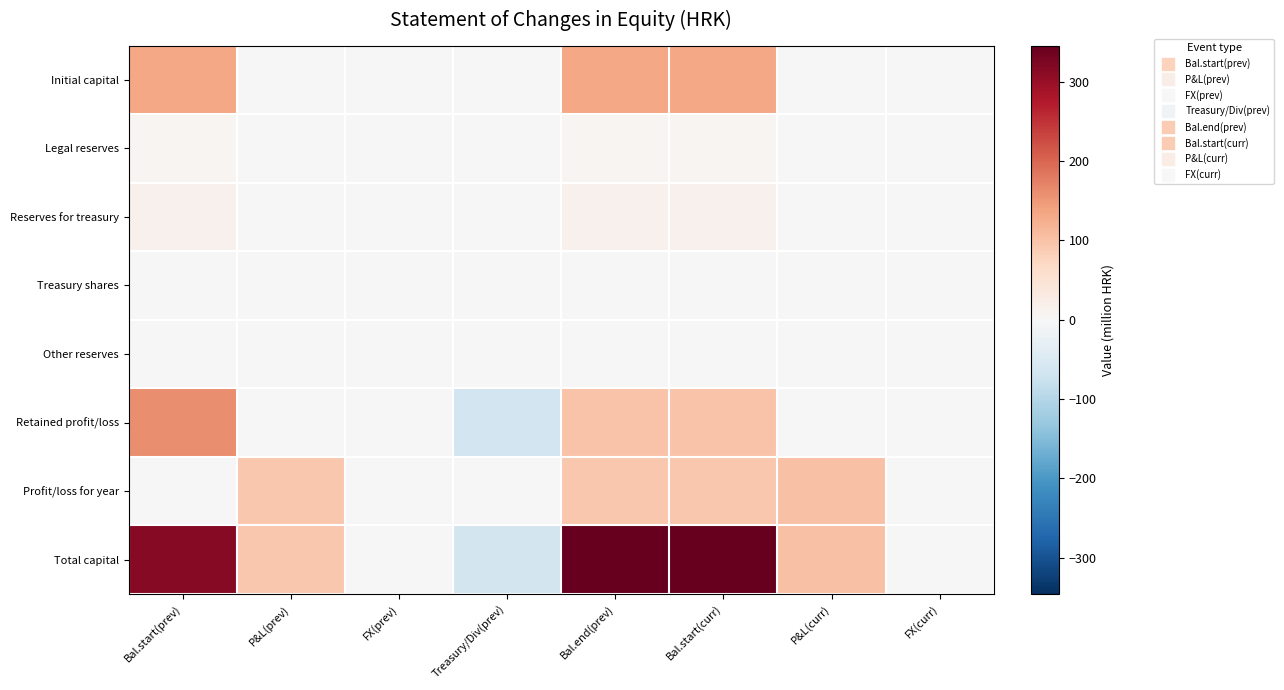

Count the number of categories in the chart.

8